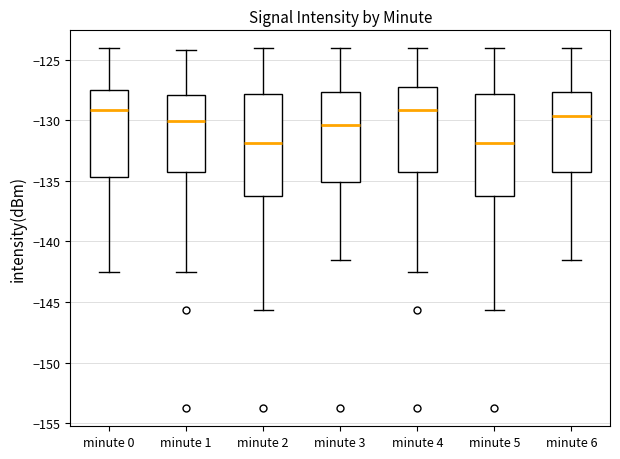

Reading left to right, transcribe this box plot: for each box, give where its median line is, the range the box spans, and where its two whiskers end, as read against the y-axis. The values are not printed on the chart, so give them approximately, as read against the axis.

minute 0: median -129.0, box -134.5 to -127.5, whiskers -142.5 to -124.0
minute 1: median -130.0, box -134.0 to -128.0, whiskers -142.5 to -124.0
minute 2: median -132.0, box -136.0 to -128.0, whiskers -145.5 to -124.0
minute 3: median -130.5, box -135.0 to -127.5, whiskers -141.5 to -124.0
minute 4: median -129.0, box -134.5 to -127.5, whiskers -142.5 to -124.0
minute 5: median -132.0, box -136.0 to -128.0, whiskers -145.5 to -124.0
minute 6: median -129.5, box -134.0 to -127.5, whiskers -141.5 to -124.0